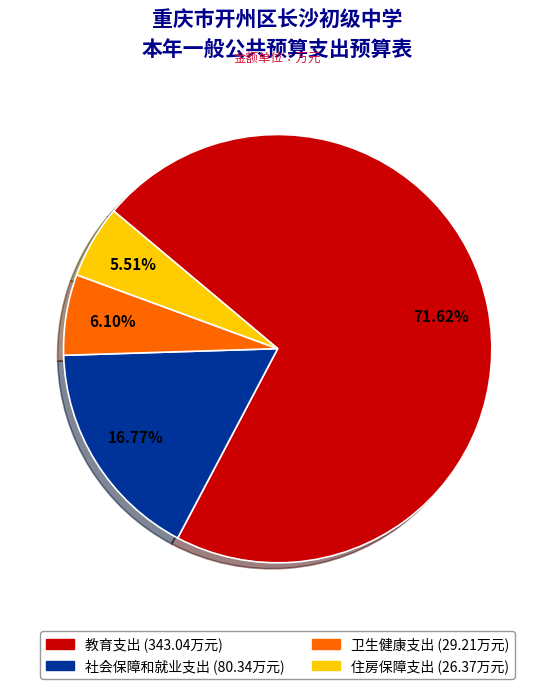

Rank the categories by value from lowest to highest.

住房保障支出, 卫生健康支出, 社会保障和就业支出, 教育支出